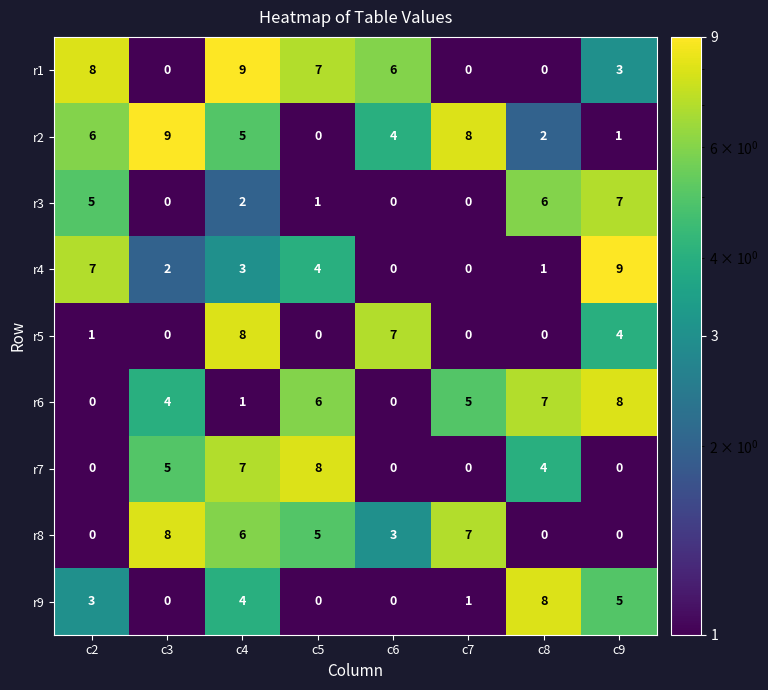

What is the total value across all series at c4?

45